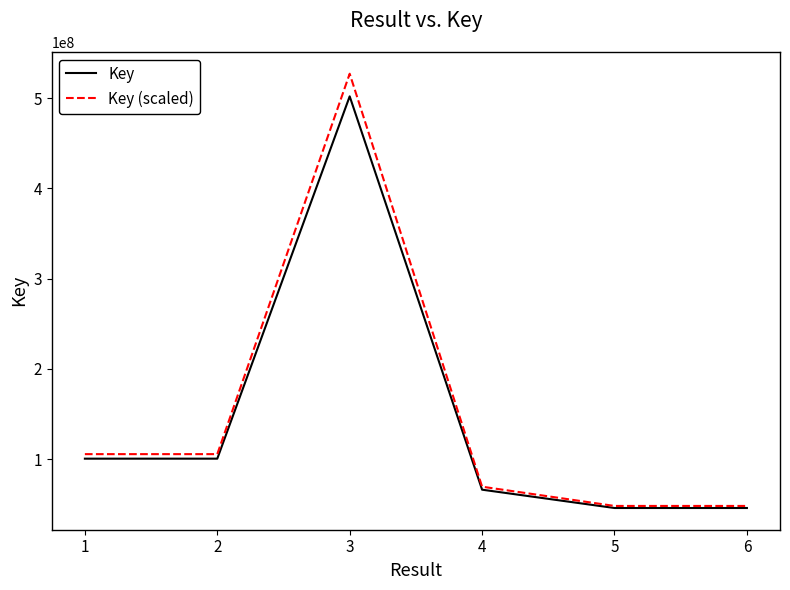

True or false: Key (scaled) has a value of 150716230.1 at 1.

False